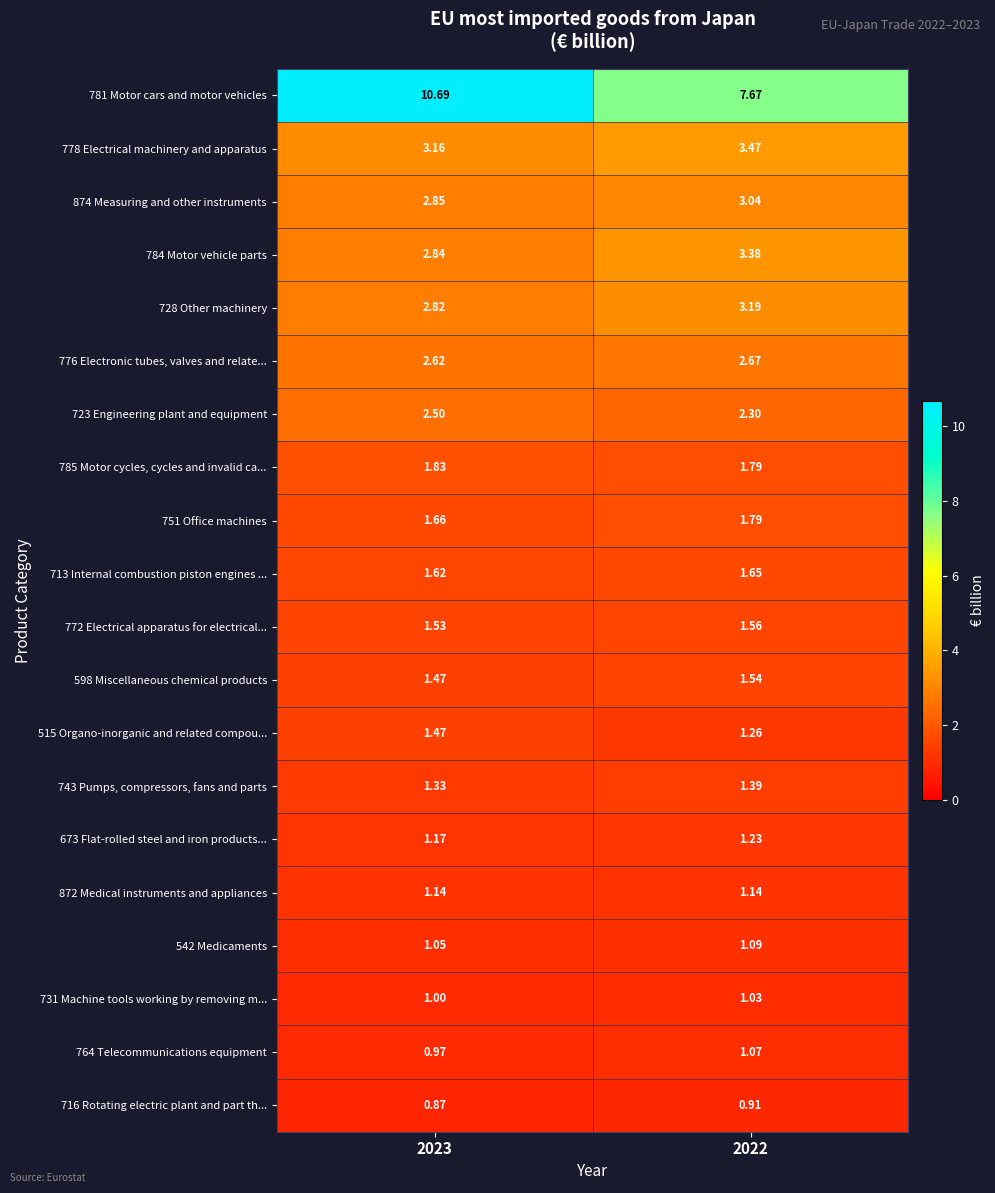

What is the total value across all series at 2023?

44.6